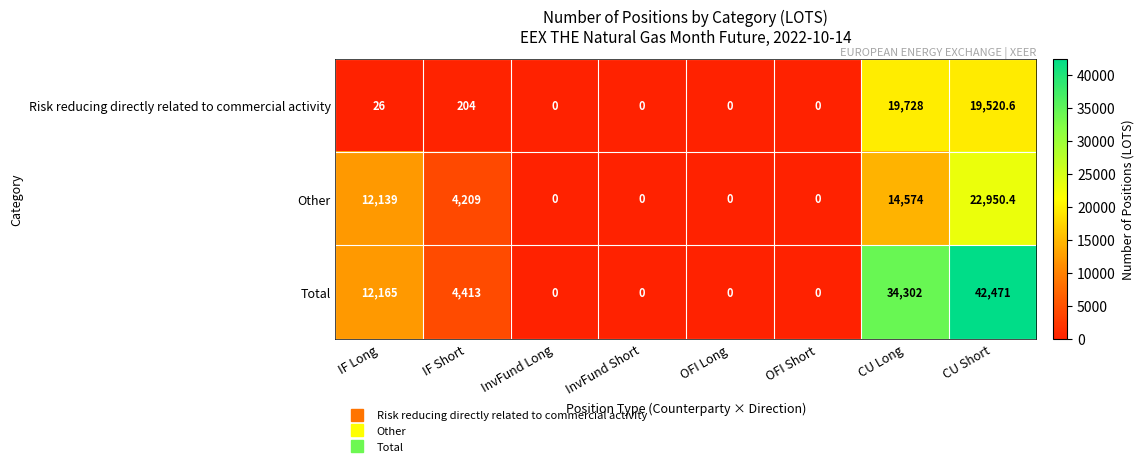

How many values in the Other series are below 4209?

4